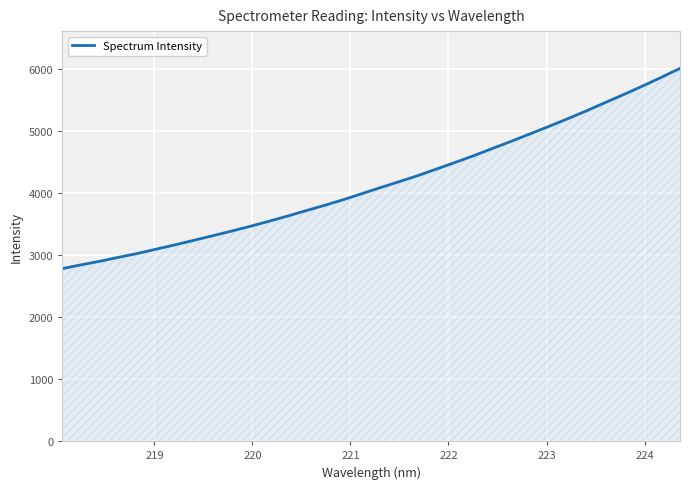

What is the greatest value displayed?

6007.1